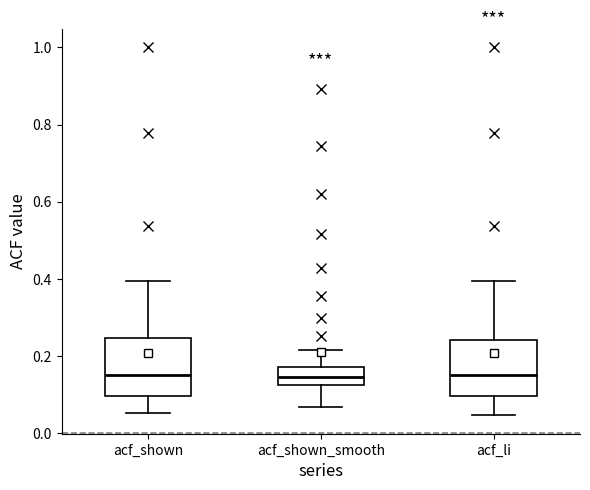

Where is the lower edge of the box for acf_shown on the y-axis? The values are not printed on the chart, so give them approximately, as read against the axis.

0.10